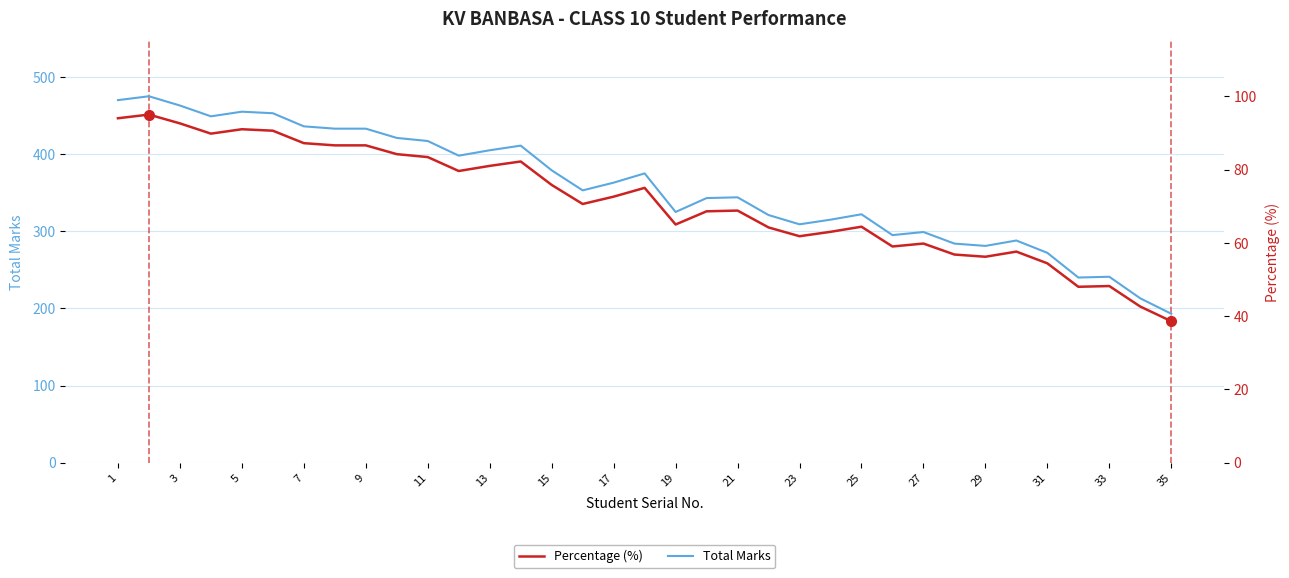

The Total Marks series shows 193 at 15. True or false?

False